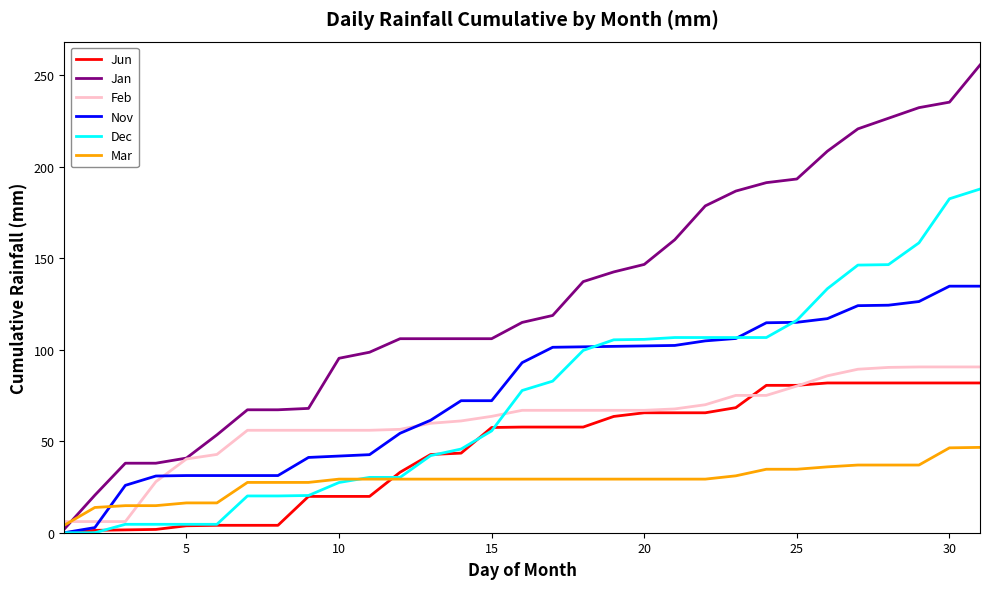

What is the maximum value for Feb?

90.6